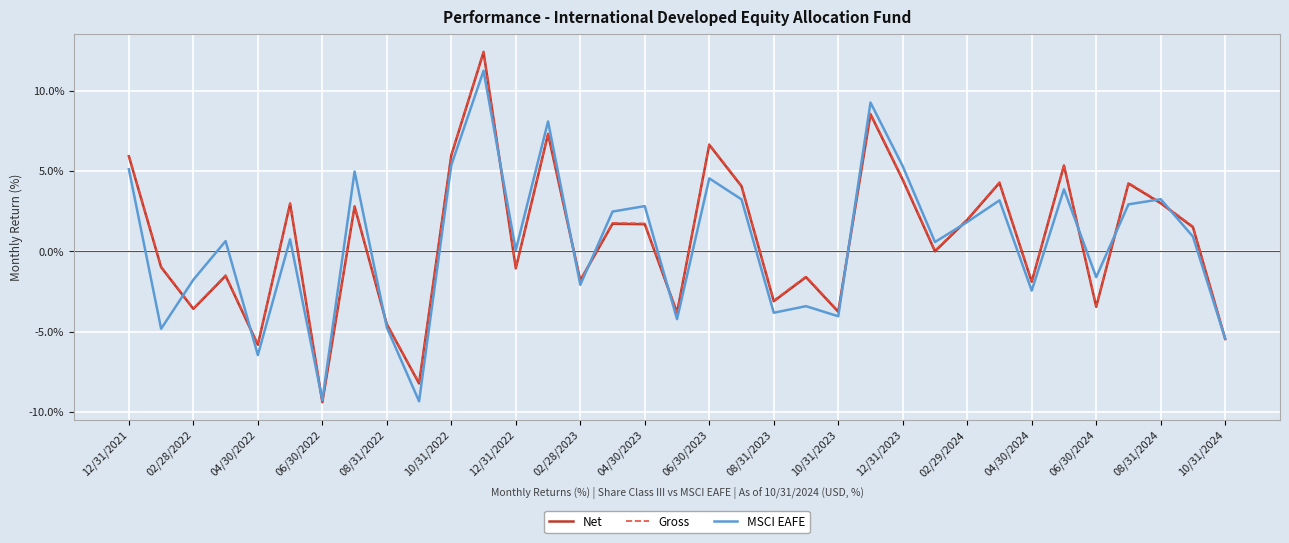

Count the number of data series in this chart.

3